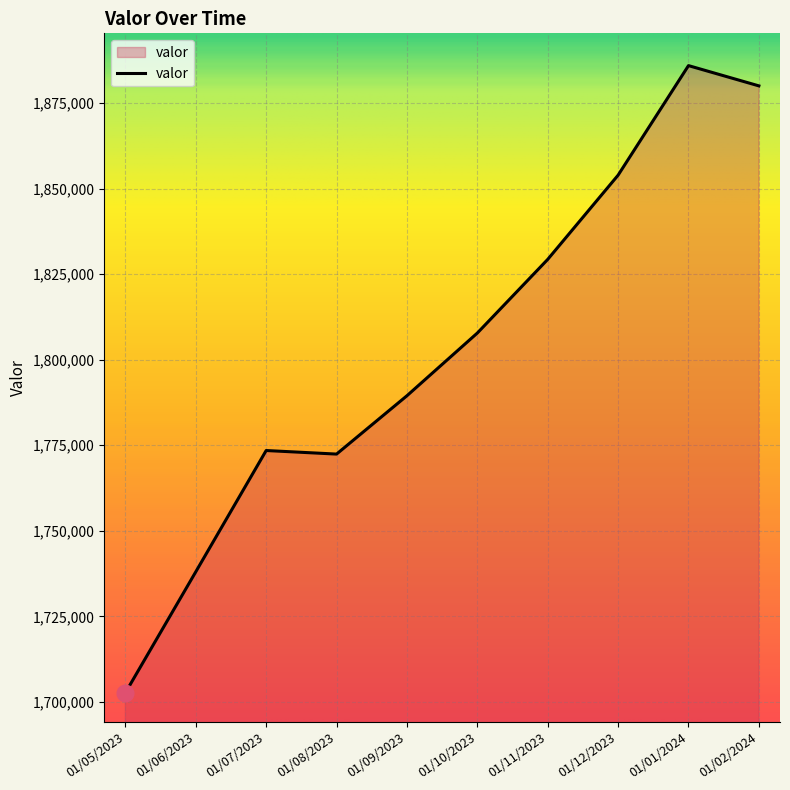

The value at 01/08/2023 is 1772427. True or false?

True